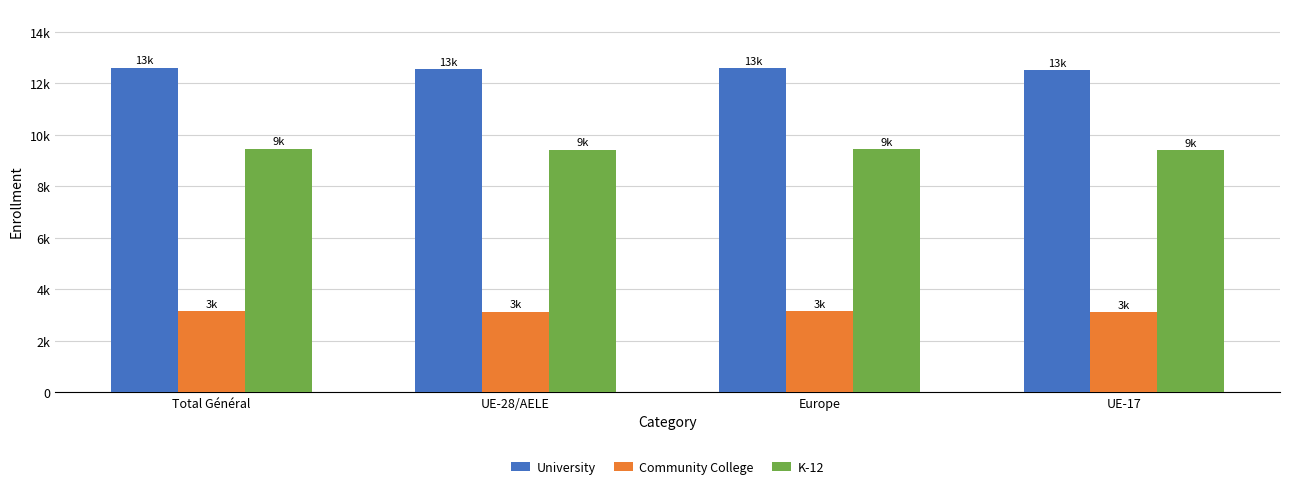

Between Total Général and UE-17, which series saw the biggest shift?

University